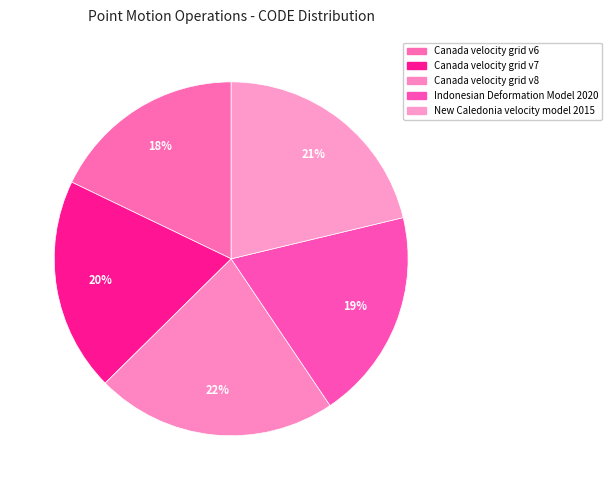

Combined, do Canada velocity grid v8 and Canada velocity grid v7 account for over 50%?

No